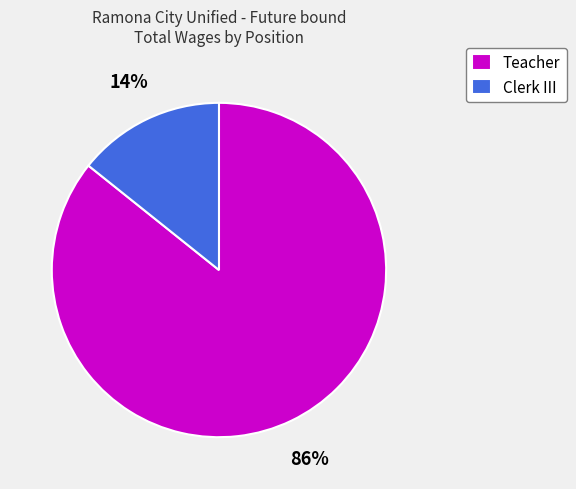

Is the sum of Clerk III and Teacher greater than half?

Yes